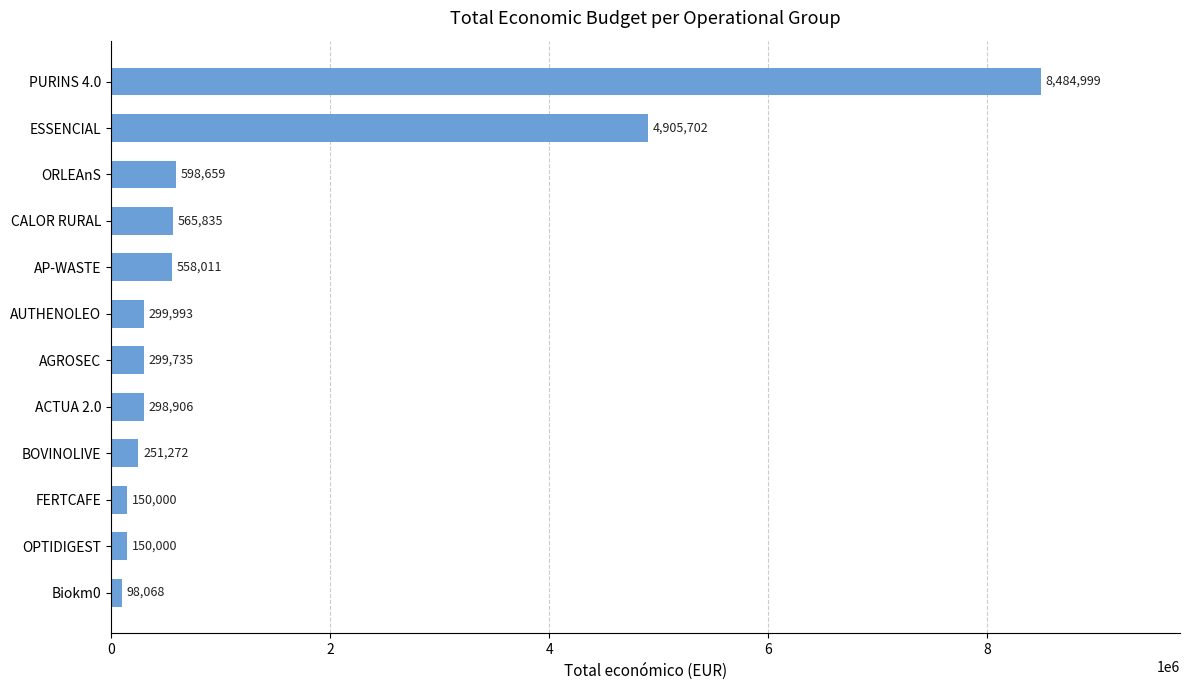

The value at AUTHENOLEO is 299993. True or false?

True